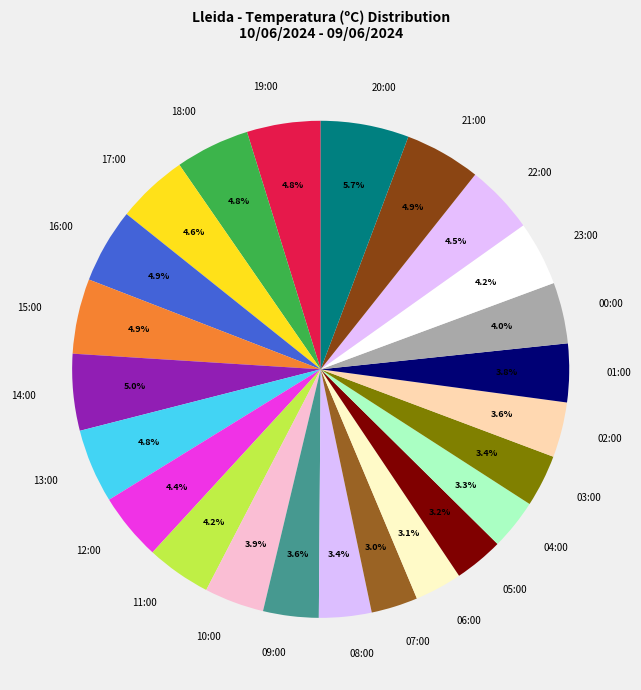

To the nearest percent, what is the difference between the largest and smallest slice percentages?

3%